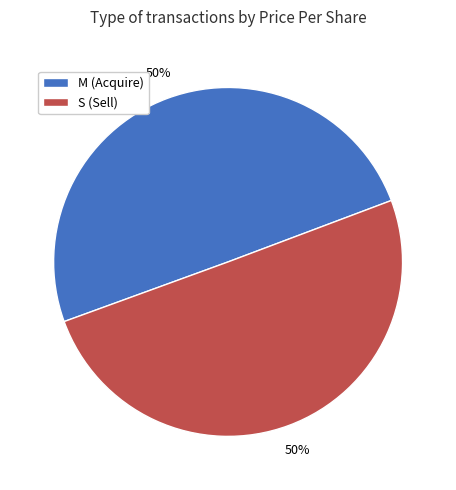

To the nearest percent, what portion does M (Acquire) represent?

50%